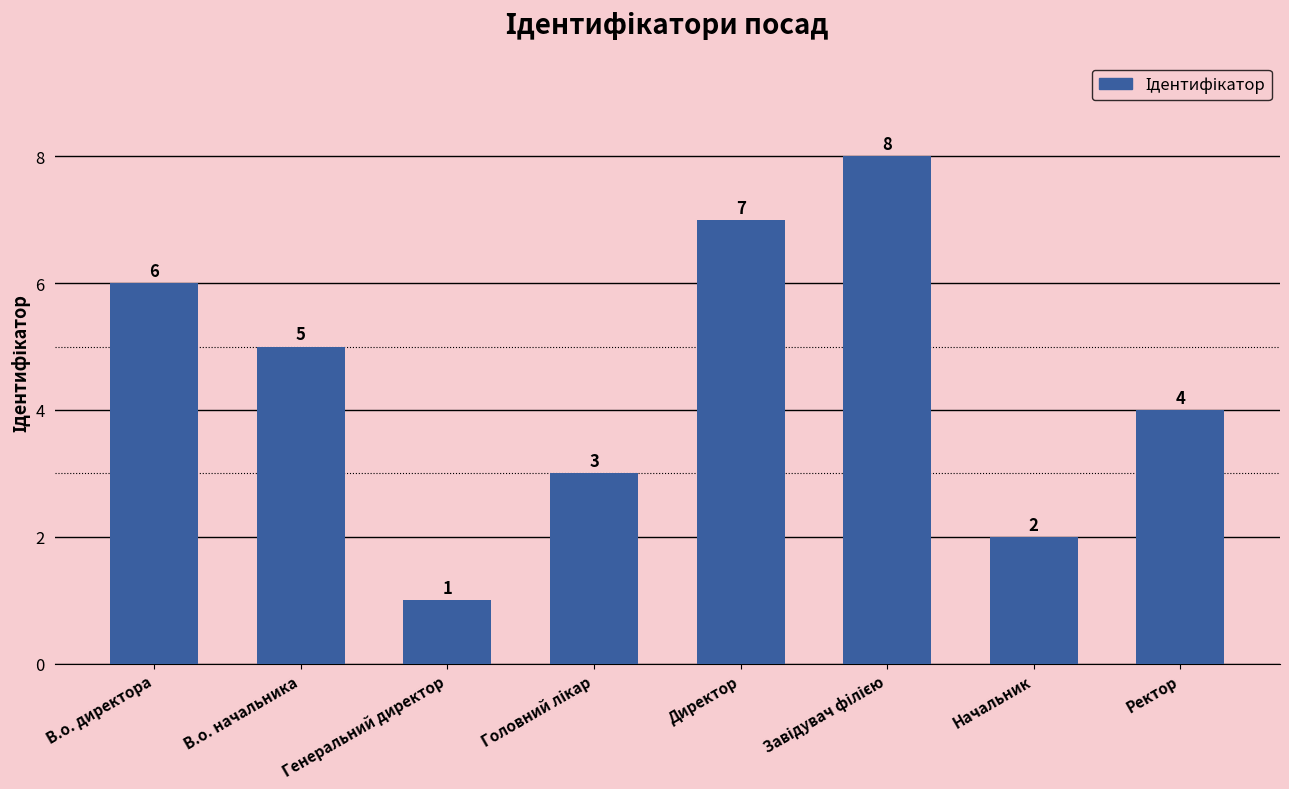

What is the value of the 6th bar from the left?

8